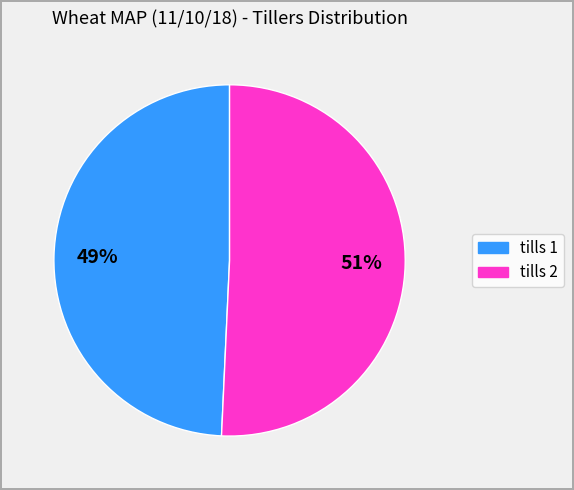

Is it true that tills 1 is 42% of the pie?

False